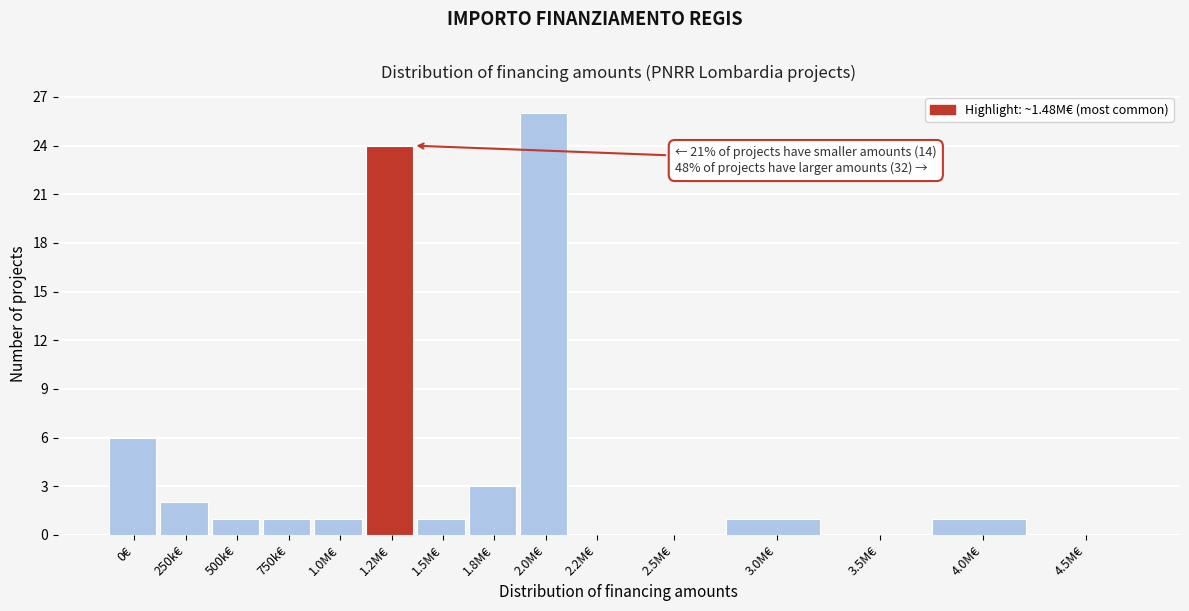

Reading left to right, transcribe all the data shown in this chart.

0€=6	250k€=2	500k€=1	750k€=1	1.0M€=1	1.2M€=24	1.5M€=1	1.8M€=3	2.0M€=26	2.2M€=0	2.5M€=0	3.0M€=1	3.5M€=0	4.0M€=1	4.5M€=0